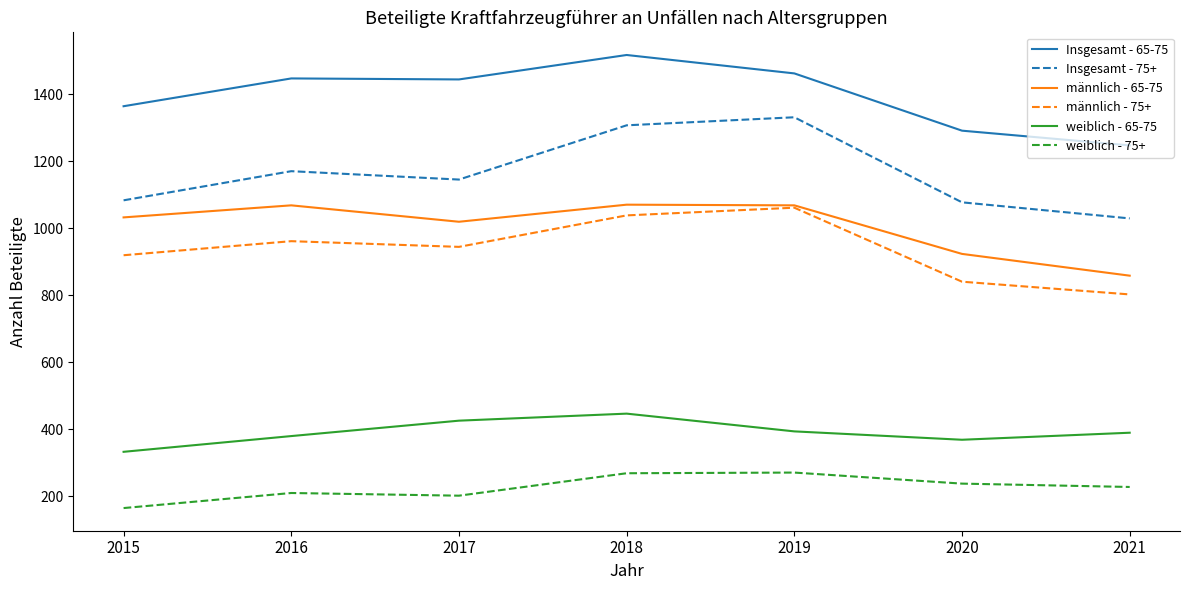

How many lines are shown in the chart?

6